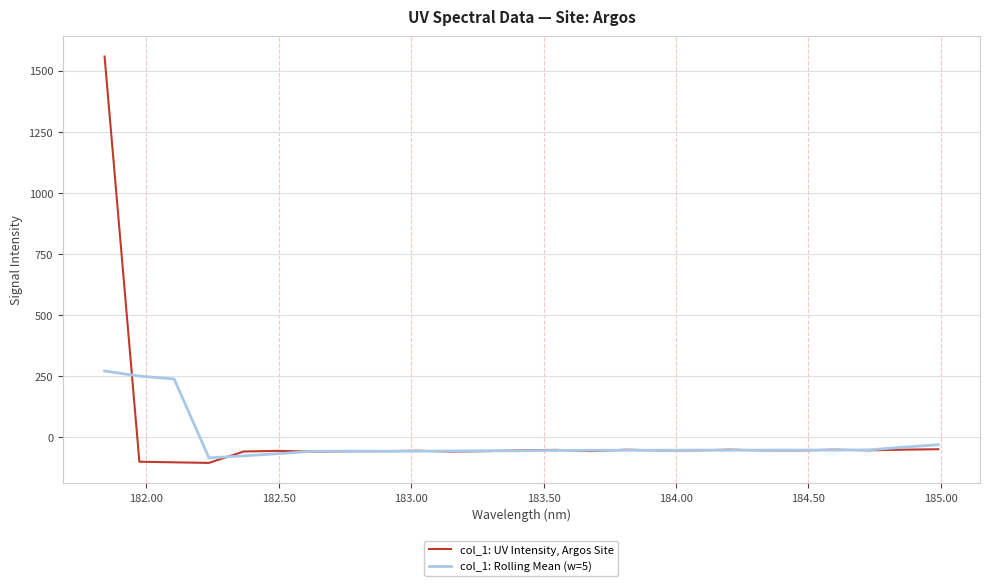

Rank the series by their average value, from highest to lowest.

col_1: UV Intensity, Argos Site, col_1: Rolling Mean (w=5)